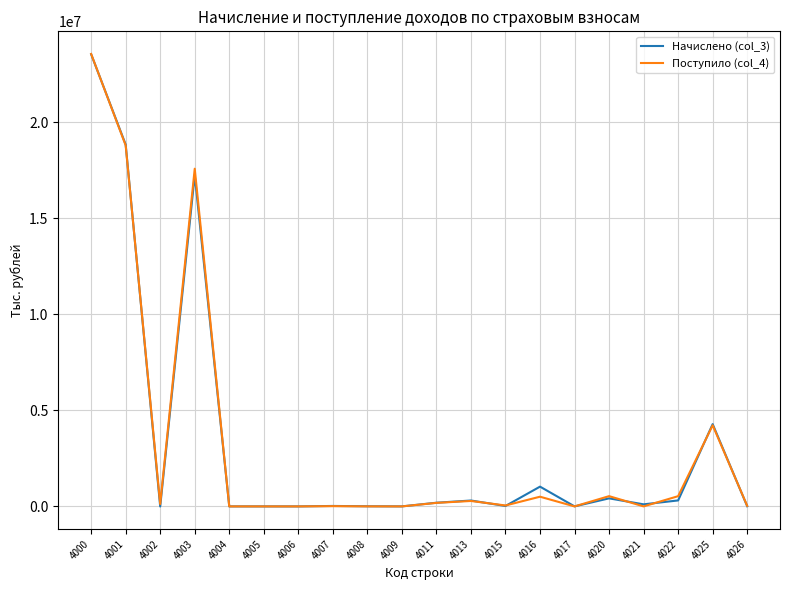

Which series has the widest spread of values?

Поступило (col_4)